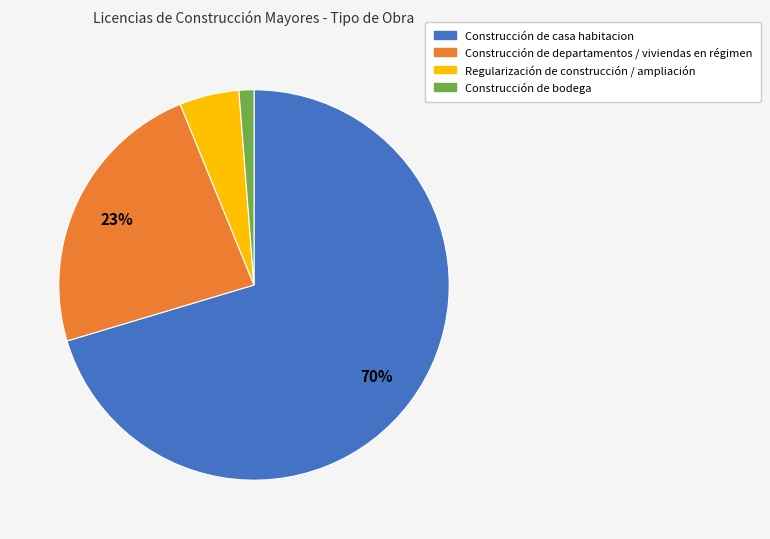

To the nearest percent, what portion does Construcción de departamentos / viviendas en régimen represent?

23%